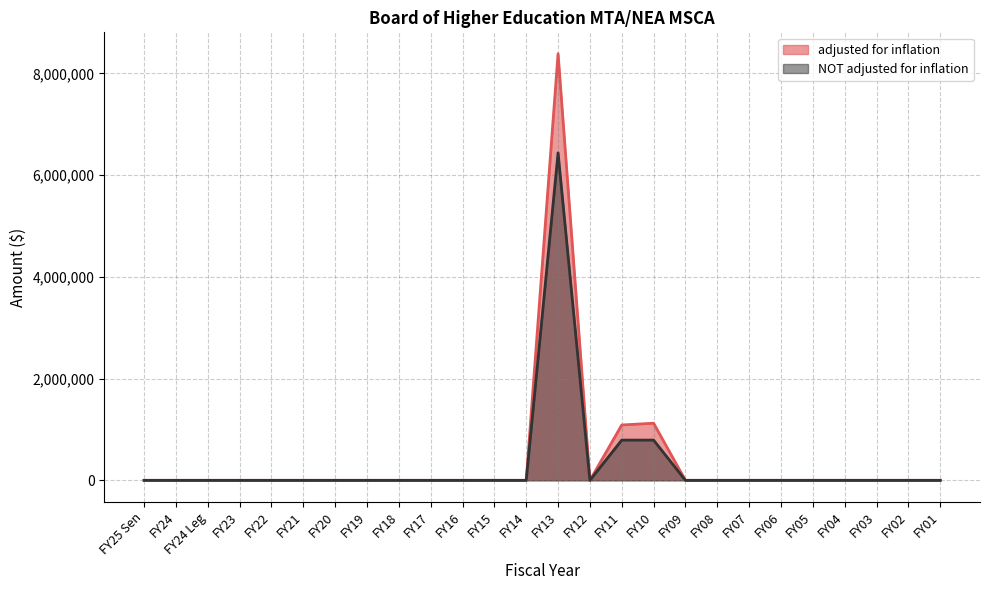

Reading left to right, what are all the values shown in this chart?

adjusted for inflation: FY25 Sen=0	FY24=0	FY24 Leg=0	FY23=0	FY22=0	FY21=0	FY20=0	FY19=0	FY18=0	FY17=0	FY16=0	FY15=0	FY14=0	FY13=8388598	FY12=0	FY11=1088353	FY10=1123032	FY09=0	FY08=0	FY07=0	FY06=0	FY05=0	FY04=0	FY03=0	FY02=0	FY01=0
NOT adjusted for inflation: FY25 Sen=0	FY24=0	FY24 Leg=0	FY23=0	FY22=0	FY21=0	FY20=0	FY19=0	FY18=0	FY17=0	FY16=0	FY15=0	FY14=0	FY13=6437923	FY12=0	FY11=791210	FY10=791210	FY09=0	FY08=0	FY07=0	FY06=0	FY05=0	FY04=0	FY03=0	FY02=0	FY01=0